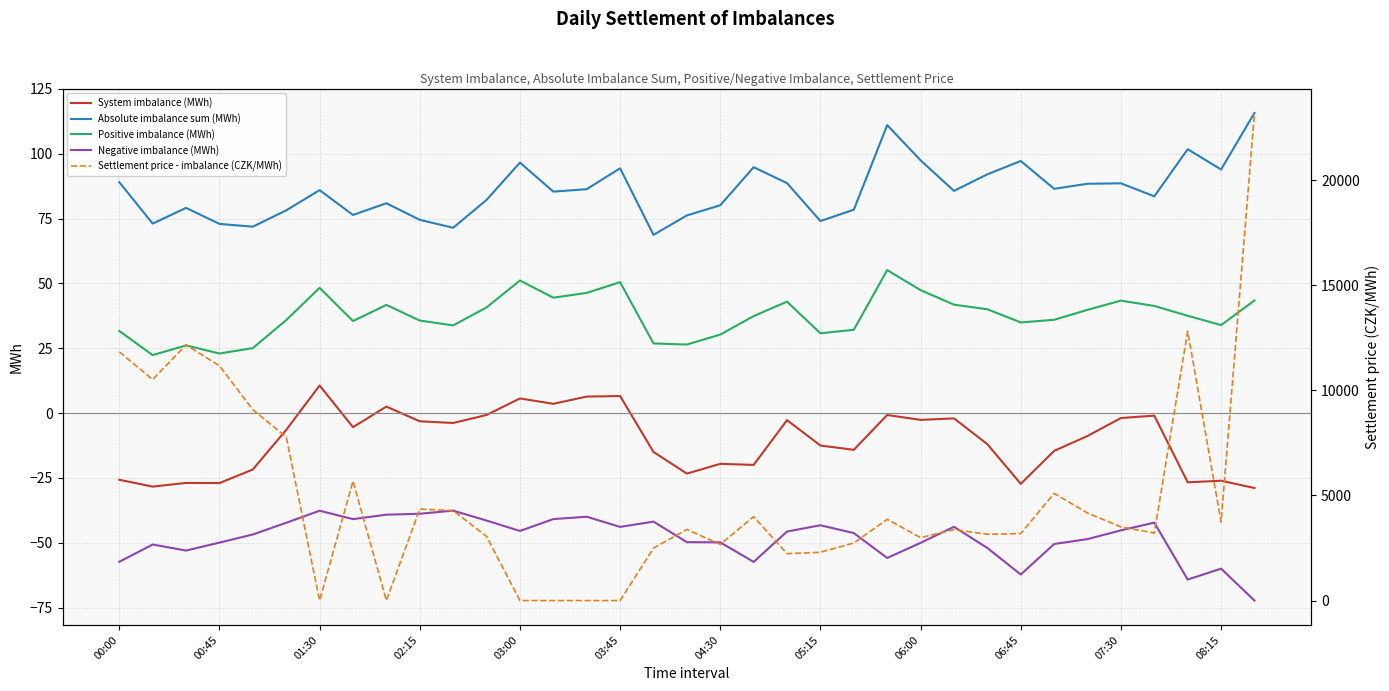

True or false: Absolute imbalance sum (MWh) and System imbalance (MWh) intersect in this chart.

False